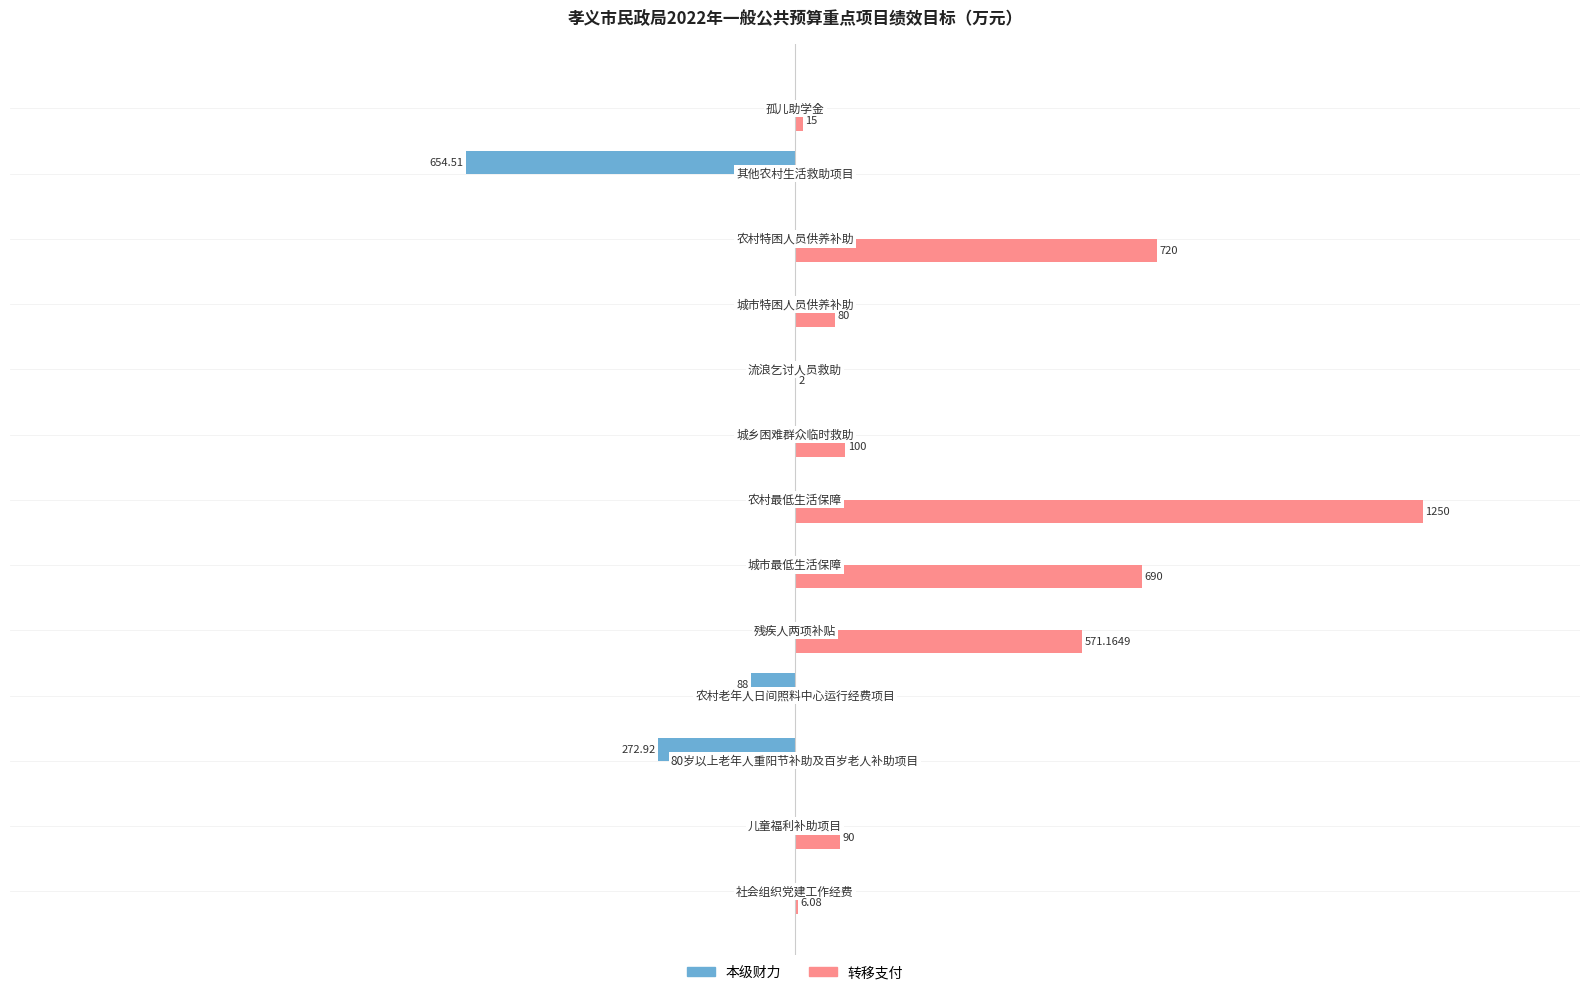

Which series has the largest total across all categories?

转移支付